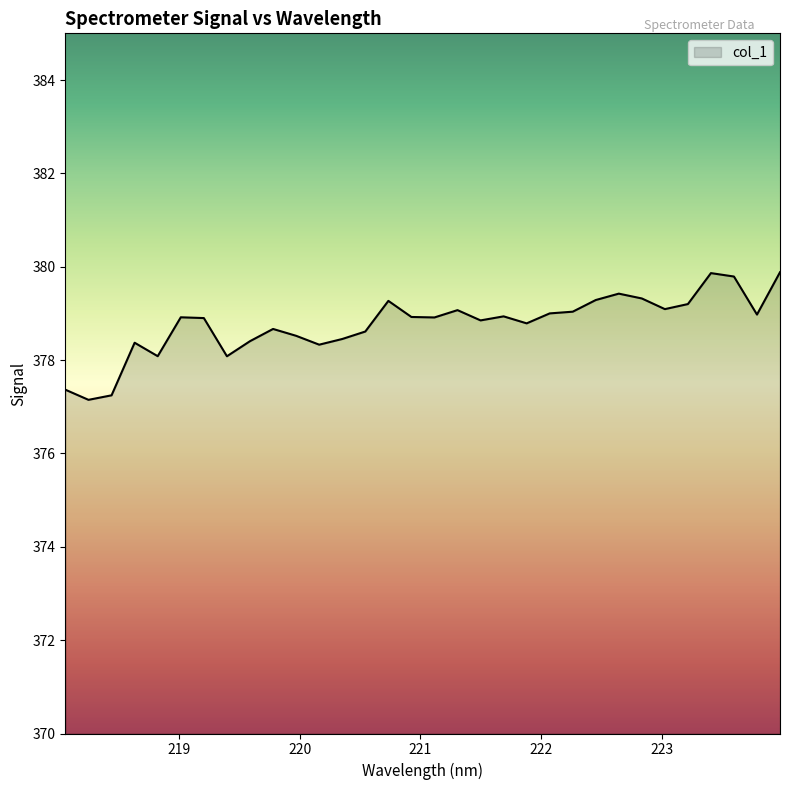

What is the difference between the maximum and minimum values?

2.7